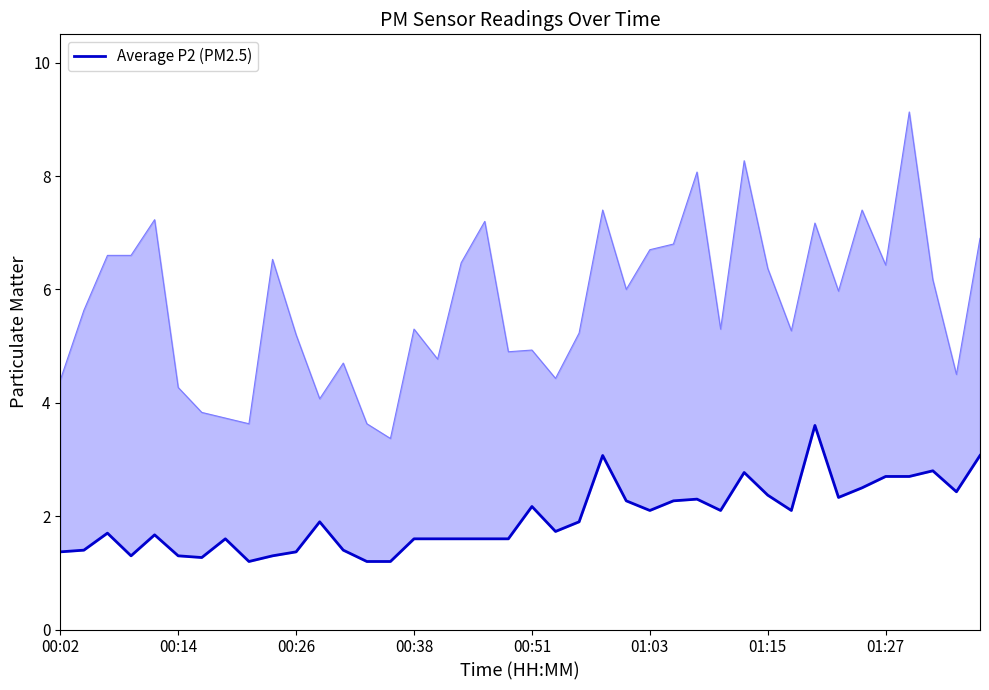

The chart shows a value of 1.3 at 9. True or false?

True